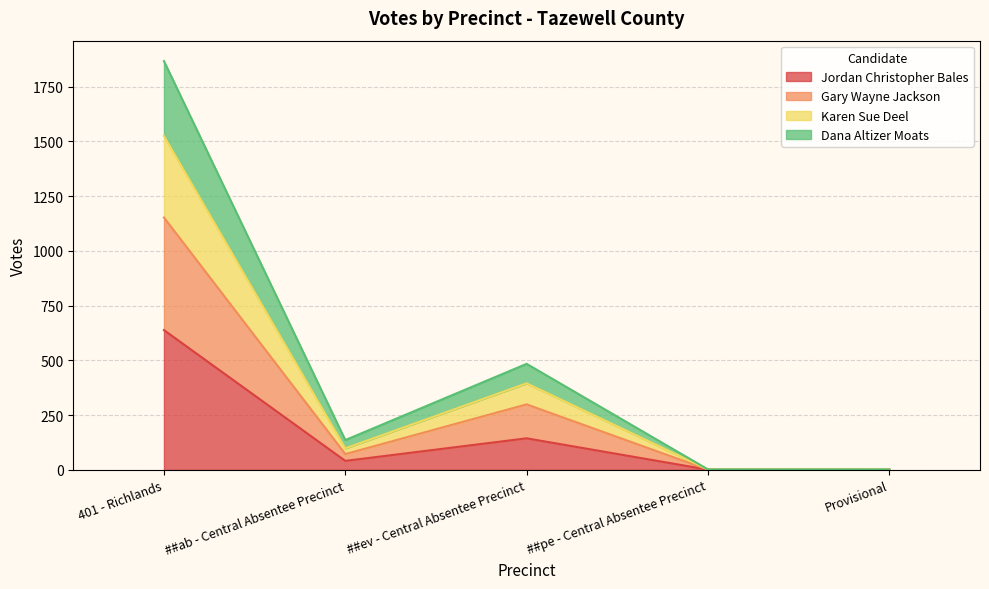

What is the label of the 1st point from the right?

Provisional